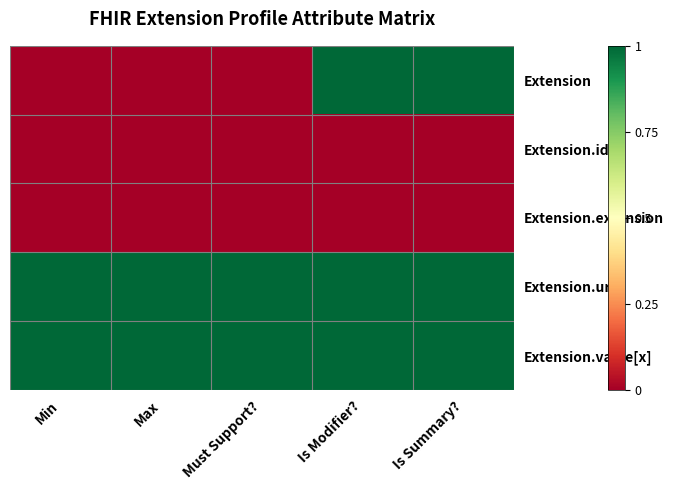

Reading left to right, extract all data points from this chart.

Extension: Min=0	Max=0	Must Support?=0	Is Modifier?=1	Is Summary?=1
Extension.id: Min=0	Max=0	Must Support?=0	Is Modifier?=0	Is Summary?=0
Extension.extension: Min=0	Max=0	Must Support?=0	Is Modifier?=0	Is Summary?=0
Extension.url: Min=1	Max=1	Must Support?=1	Is Modifier?=1	Is Summary?=1
Extension.value[x]: Min=1	Max=1	Must Support?=1	Is Modifier?=1	Is Summary?=1